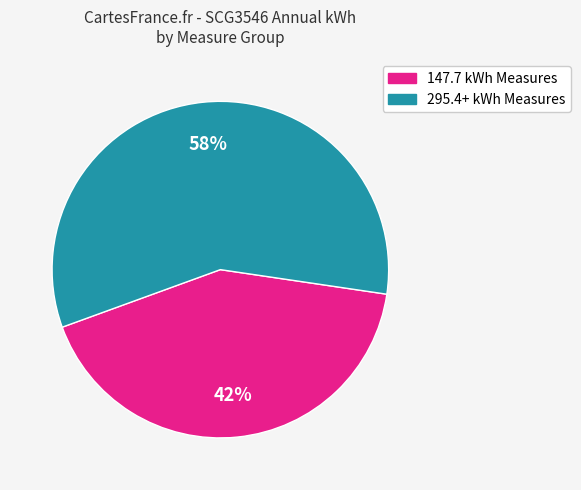

To the nearest percent, what is the difference between the largest and smallest slice percentages?

16%